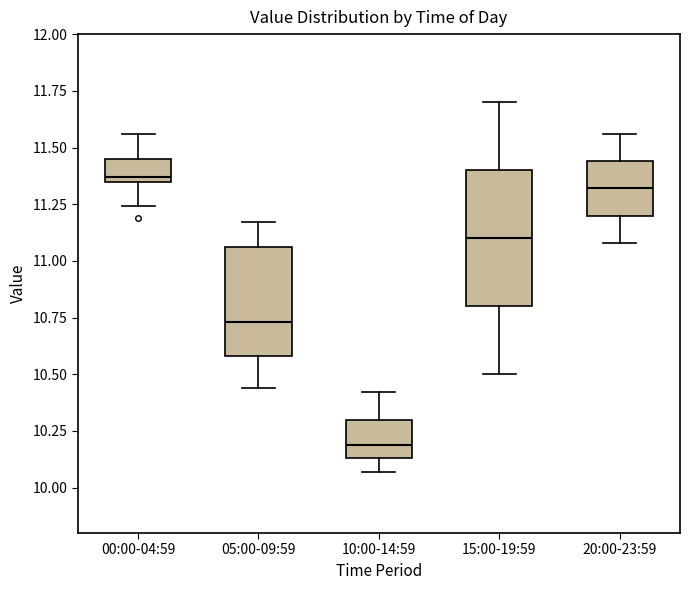

Where does the median line of the box for 20:00-23:59 sit on the y-axis? The values are not printed on the chart, so give them approximately, as read against the axis.

11.30